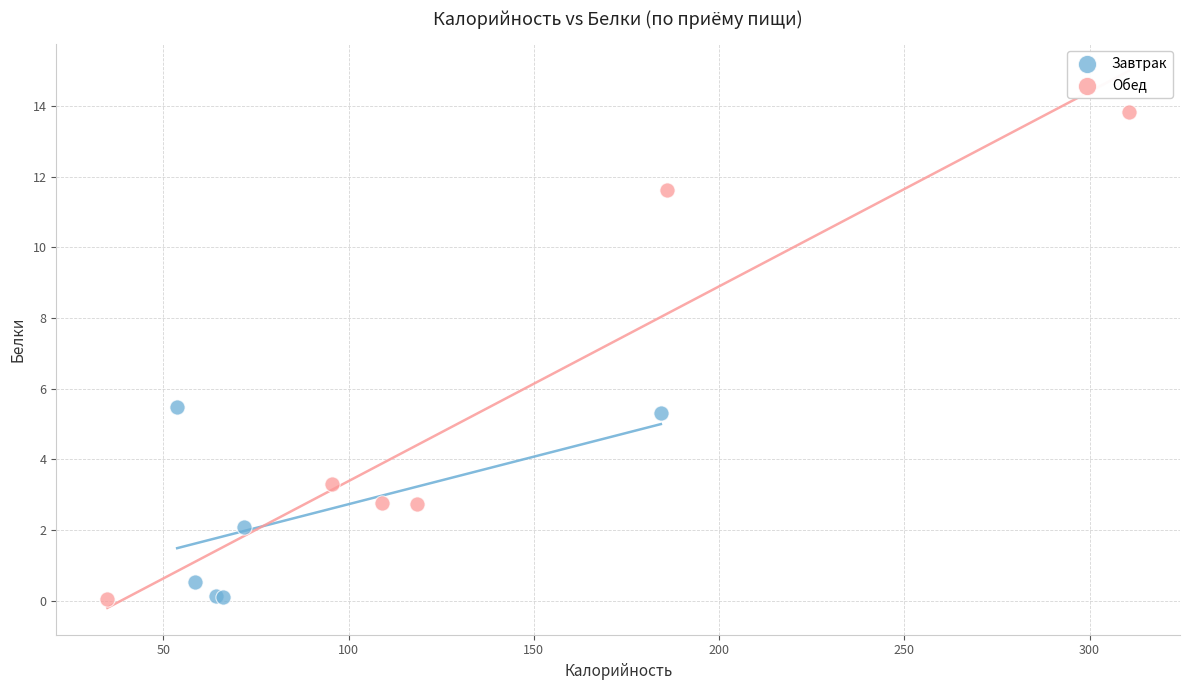

Which series has the largest Y range (max minus min)?

Обед